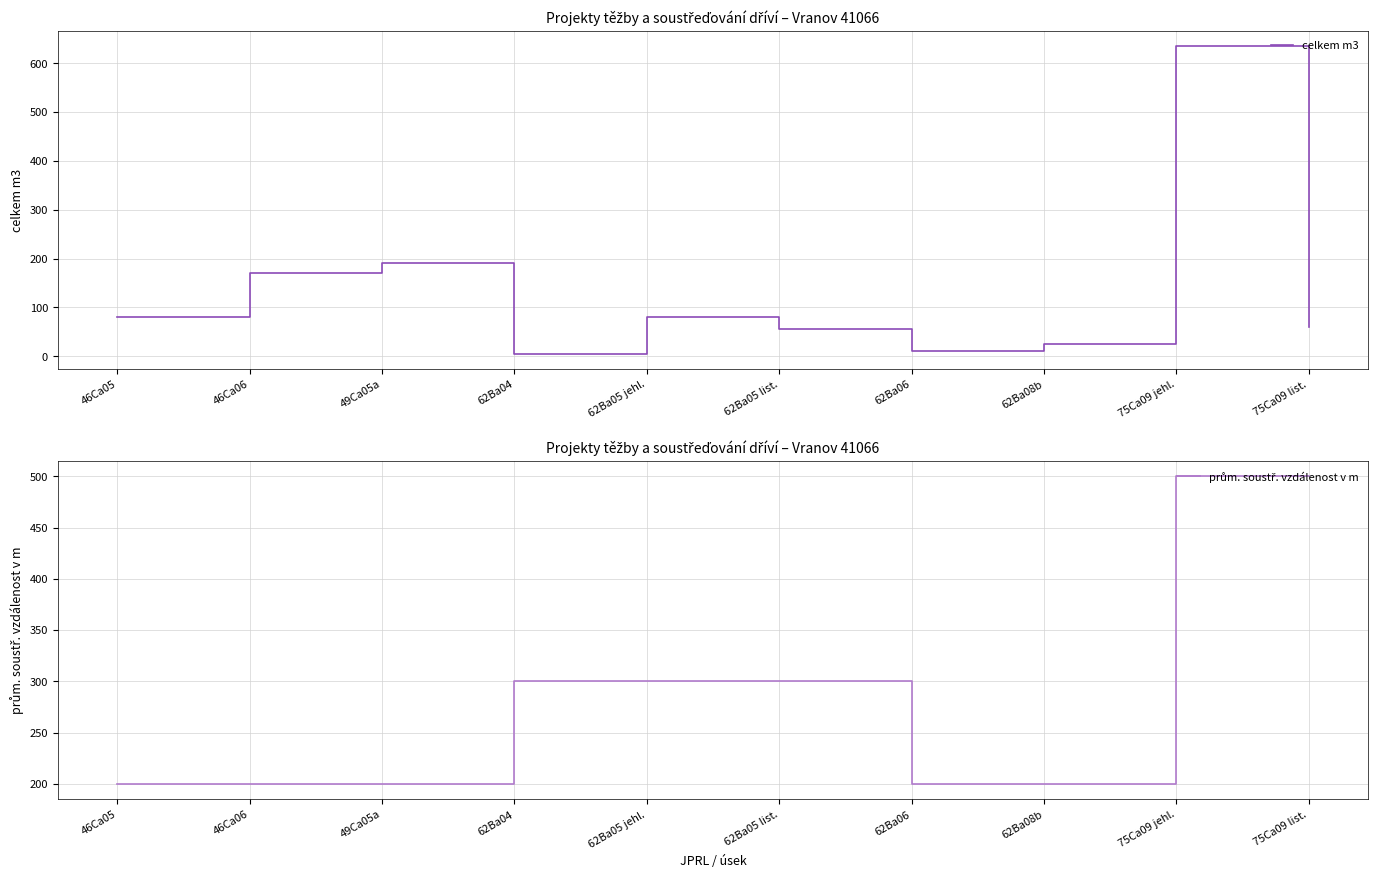

Which series has the largest total across all categories?

prům. soustř. vzdálenost v m